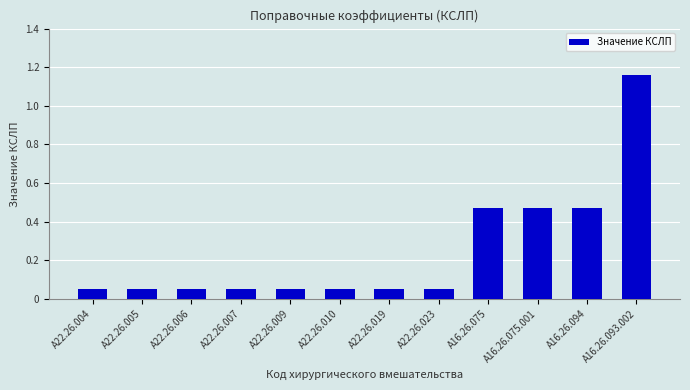

Which category has the highest value across all series?

A16.26.093.002